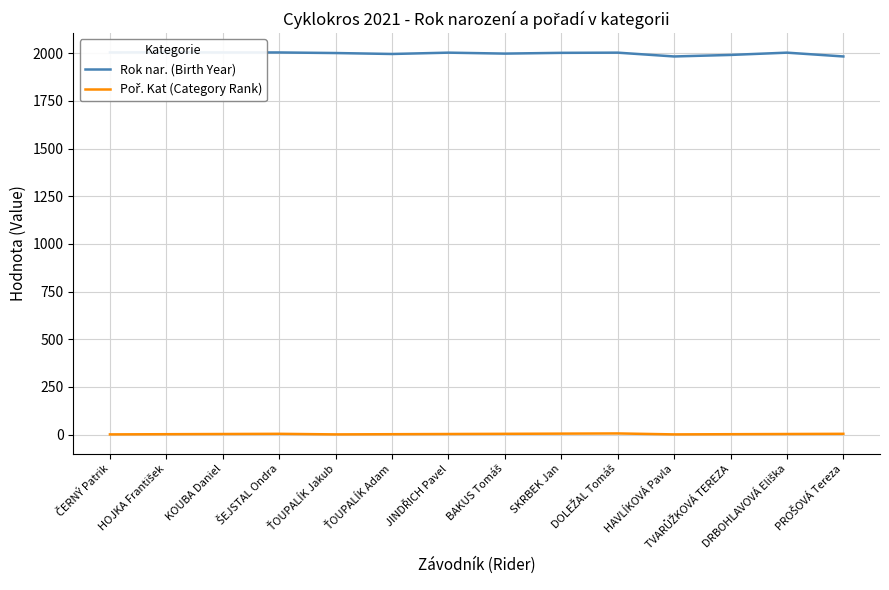

True or false: Rok nar. (Birth Year) has a value of 2717 at HOJKA František.

False